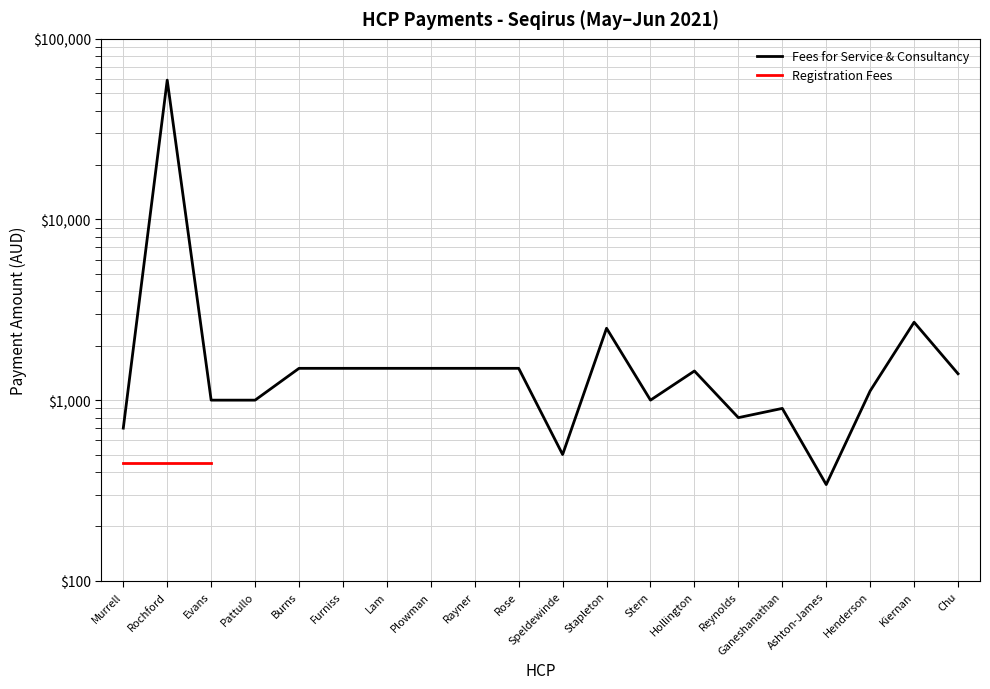

At which label does Fees for Service & Consultancy reach its minimum?

Ashton-James